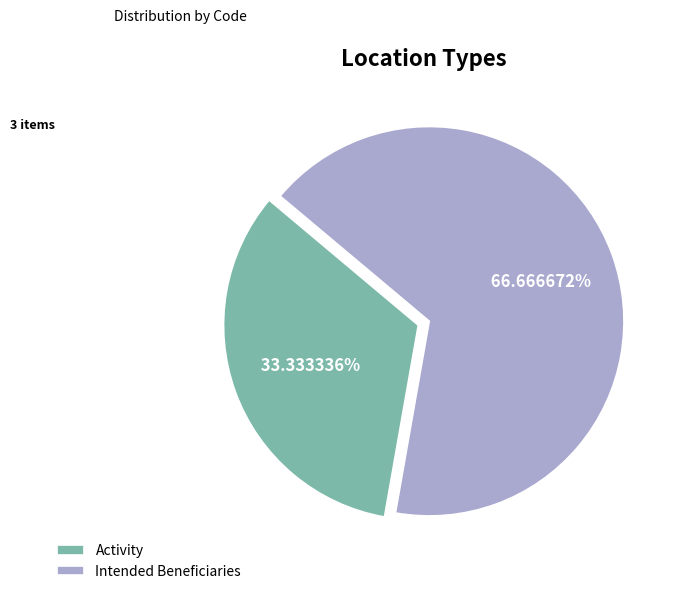

What is the total percentage of Activity and Intended Beneficiaries?

100.0%